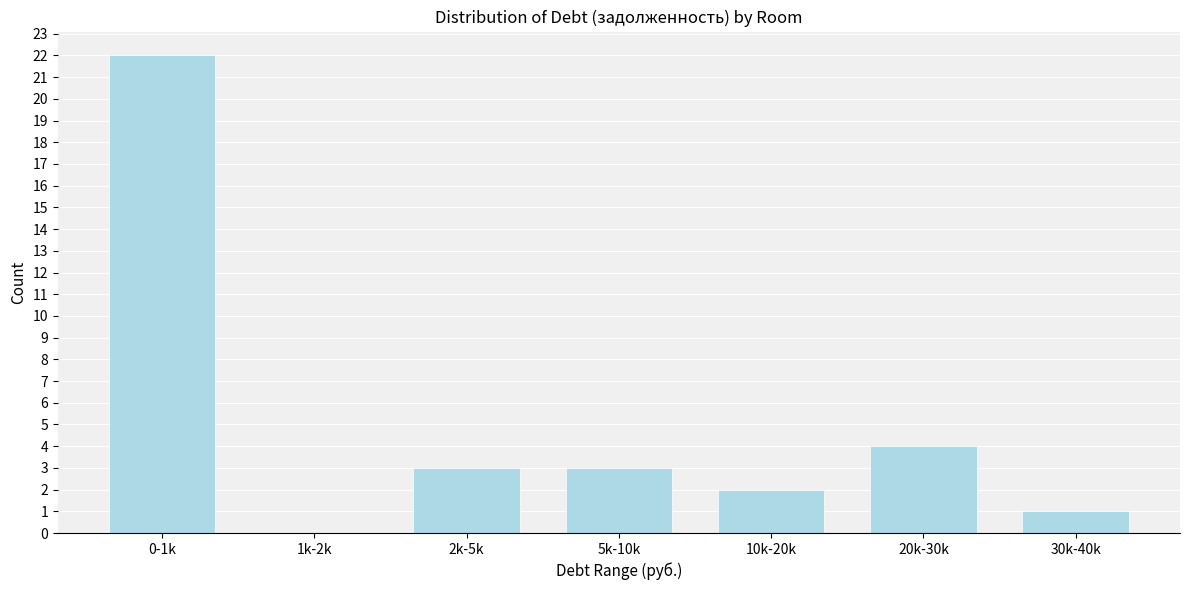

Reading left to right, transcribe all the data shown in this chart.

0-1k=22	1k-2k=0	2k-5k=3	5k-10k=3	10k-20k=2	20k-30k=4	30k-40k=1